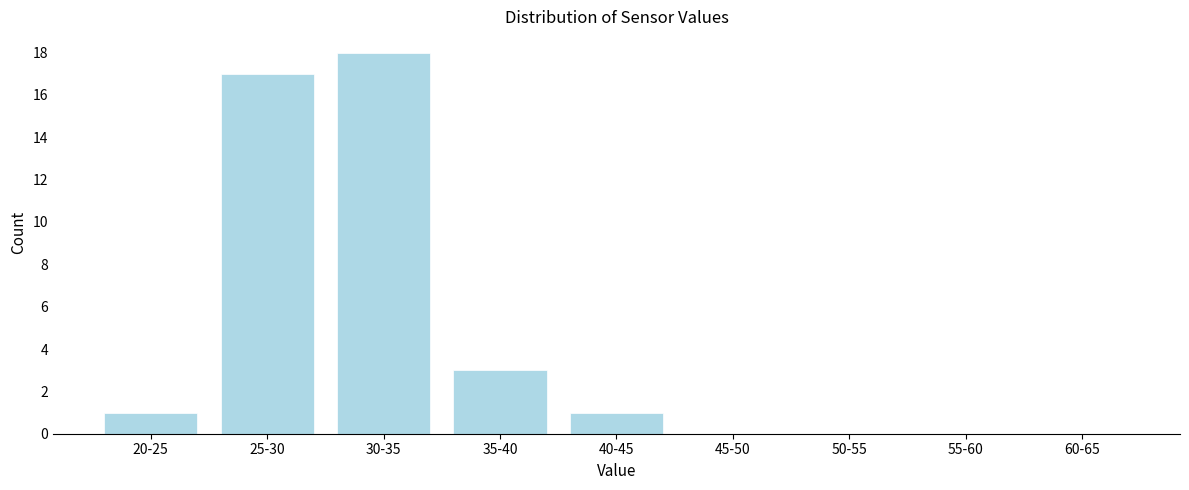

Reading left to right, transcribe all the data shown in this chart.

20-25=1	25-30=17	30-35=18	35-40=3	40-45=1	45-50=0	50-55=0	55-60=0	60-65=0